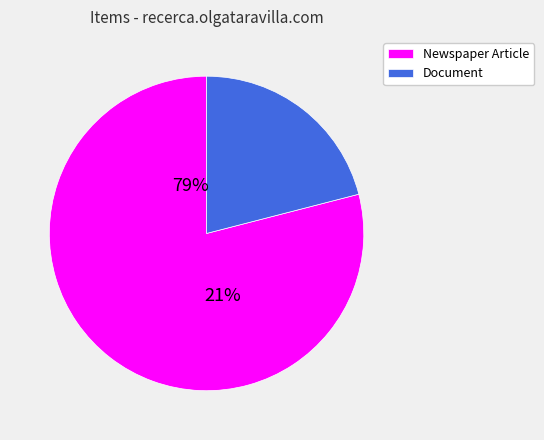

What is the ratio of the value at Document (499) to the value at Newspaper Article (1879)?

0.3